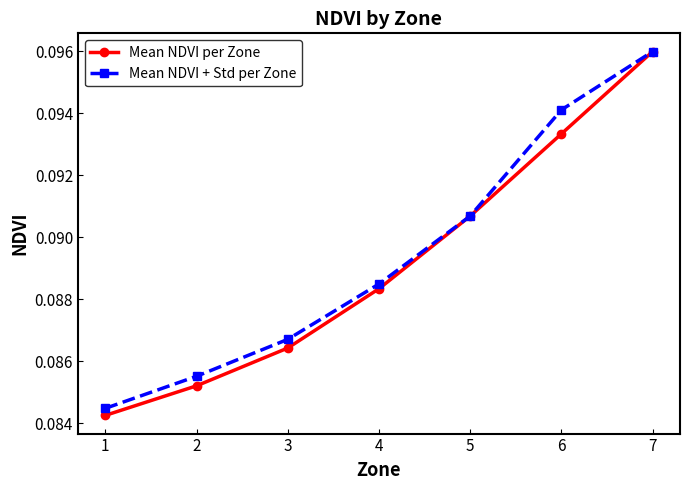

Which category has the lowest value in the Mean NDVI per Zone series?

1